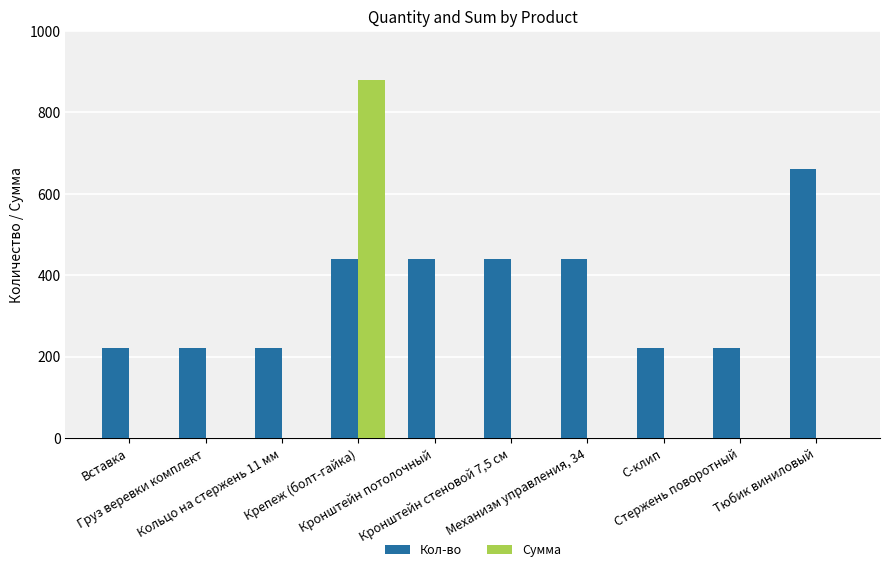

The Кол-во series shows 108 at С-клип. True or false?

False